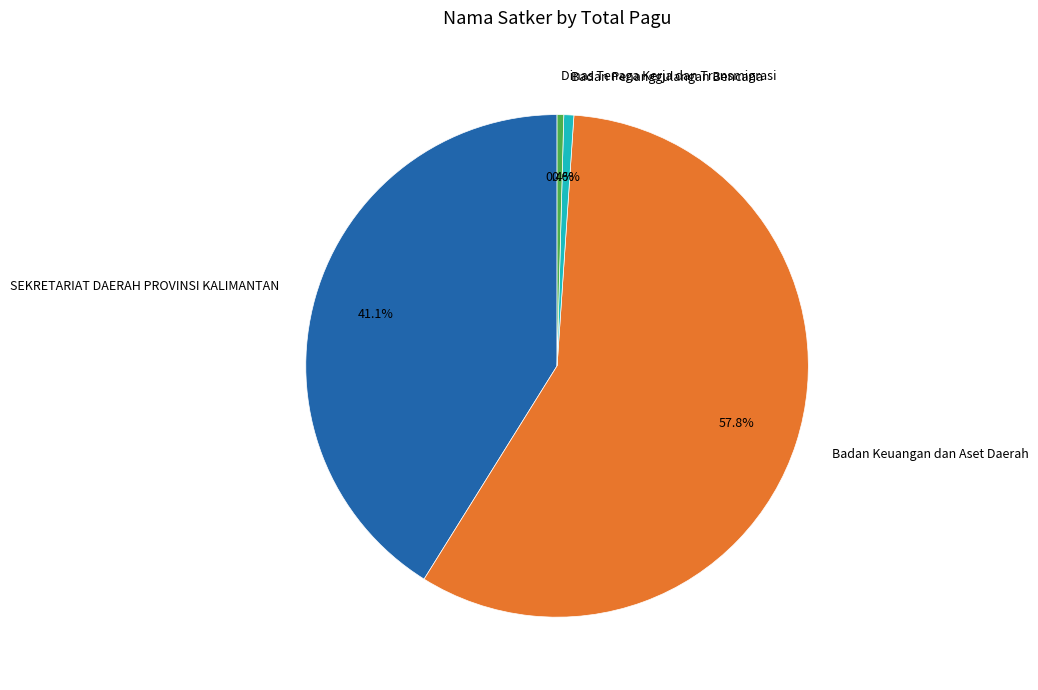

How many slices are in this pie chart?

4